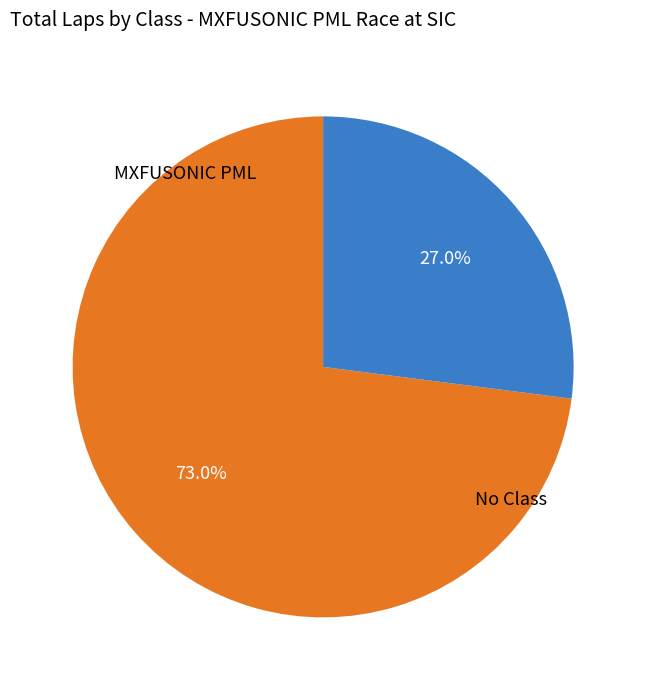

Is there a majority slice in this chart?

Yes